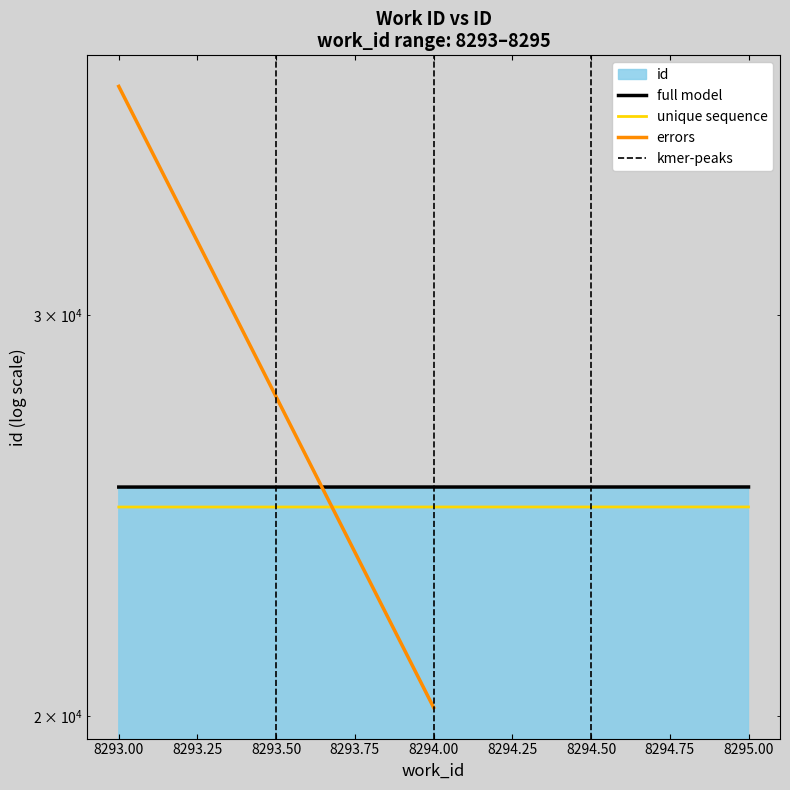

Reading left to right, extract all data points from this chart.

25212	25213	25214